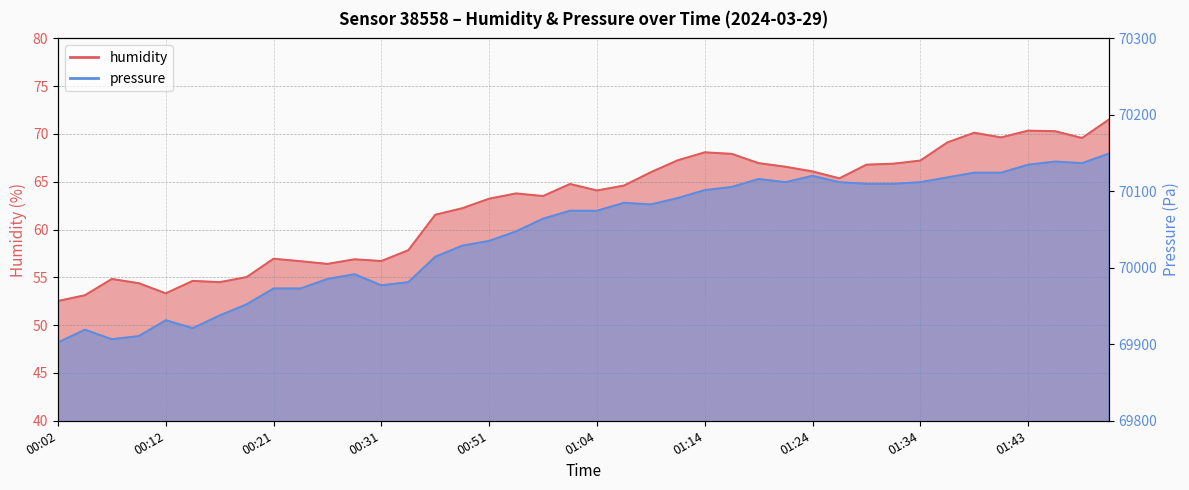

True or false: pressure has more than 0 interior local peaks.

True